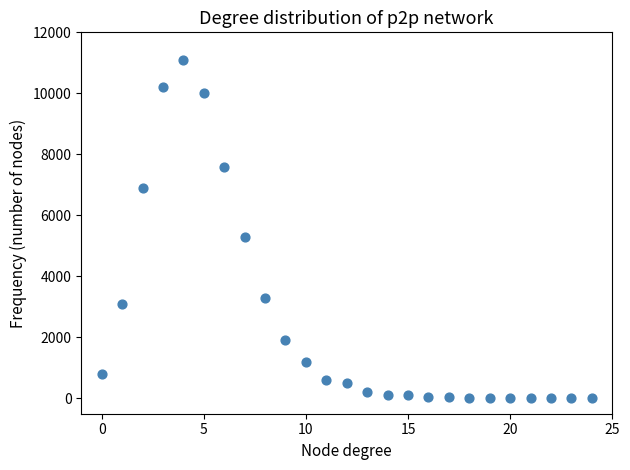

What Y value in the scatter plot is closest to 5552?

5300